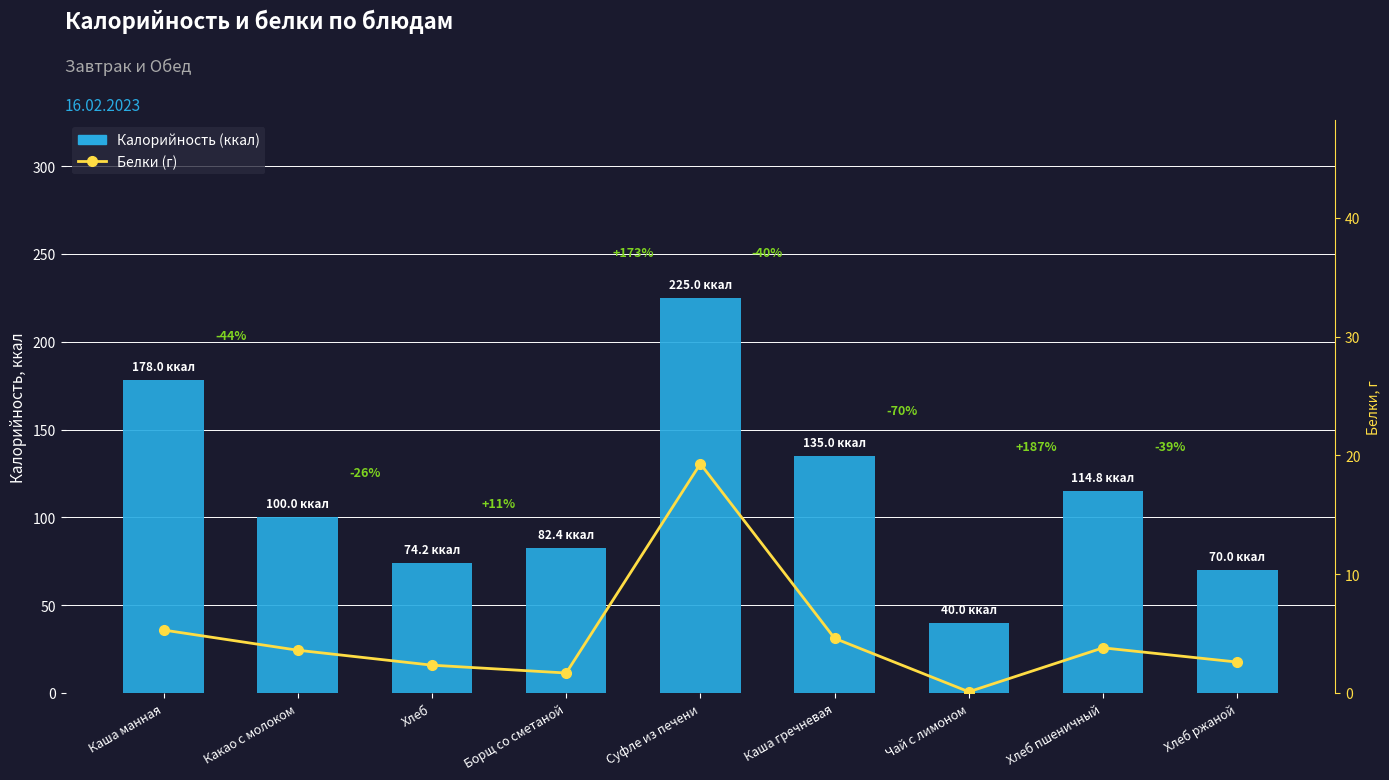

Count the number of categories in the chart.

9